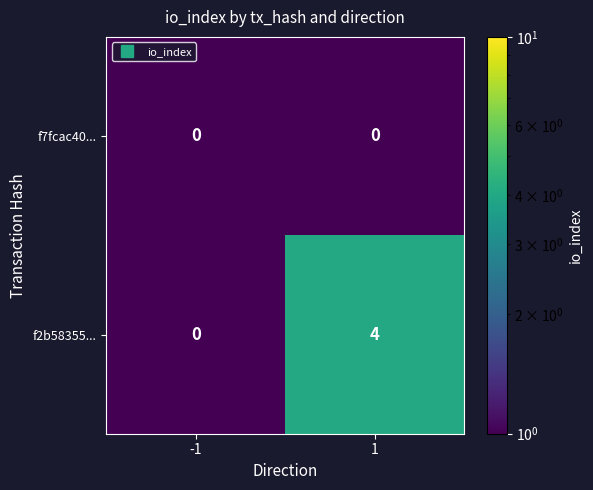

What is the maximum value shown in the chart?

4